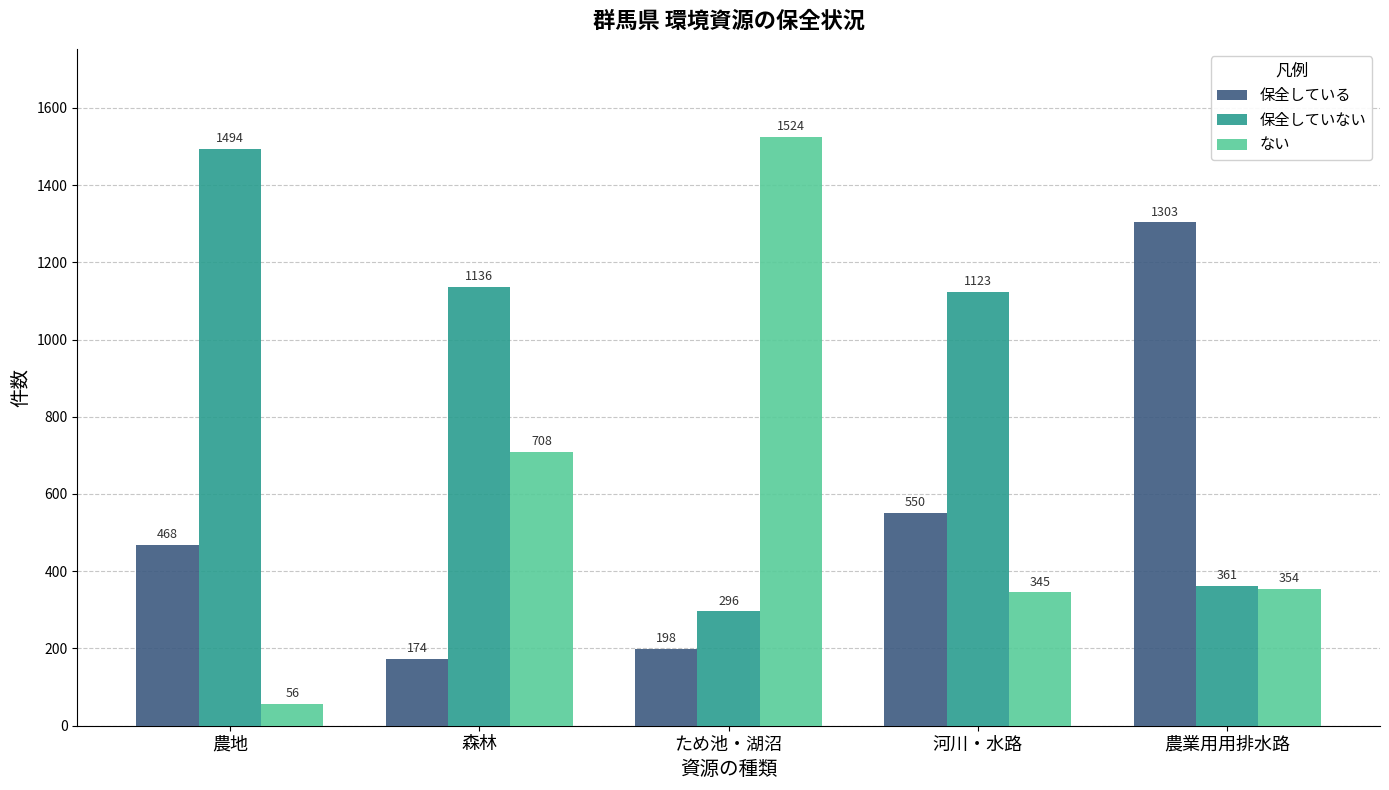

What is the value of the 保全している bar at the 3rd from the left?

198